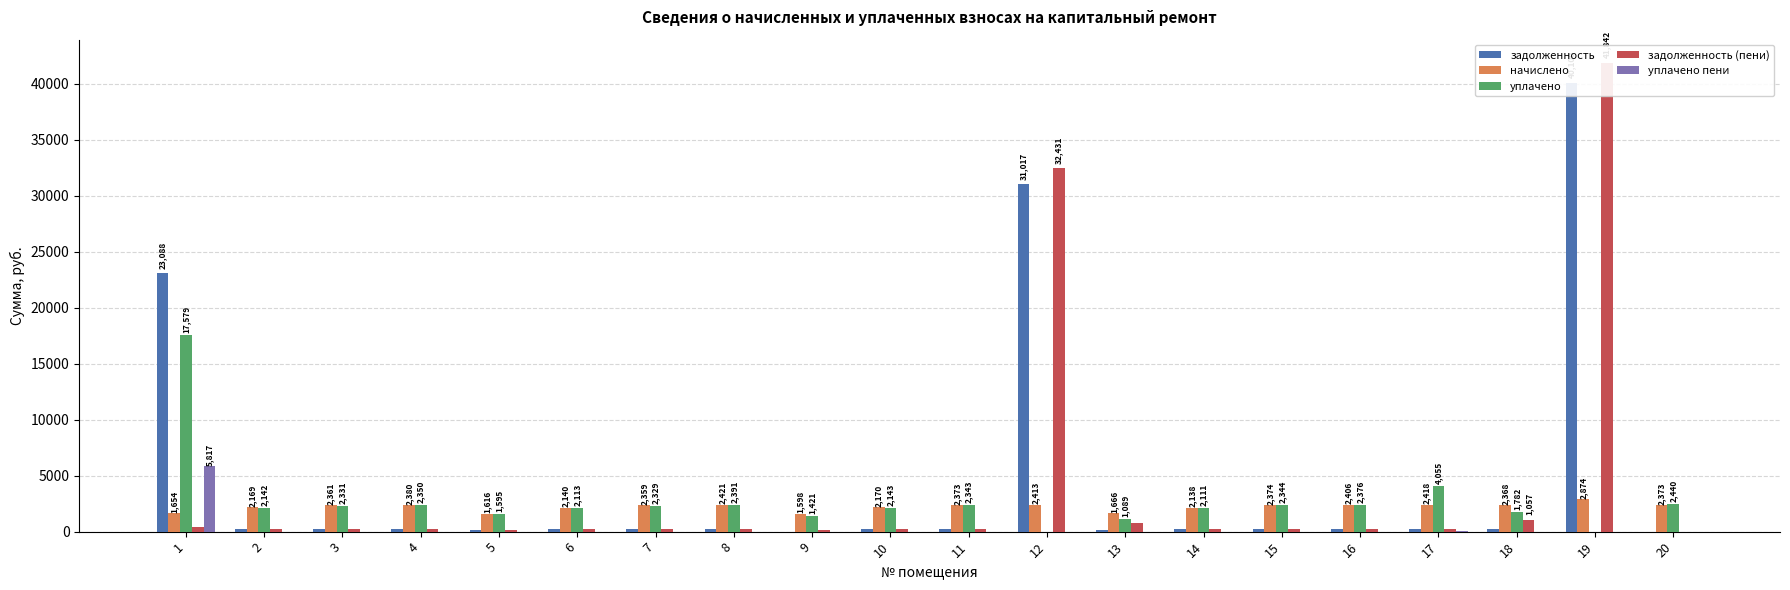

What is the difference between the highest and lowest values at 18?

2357.0